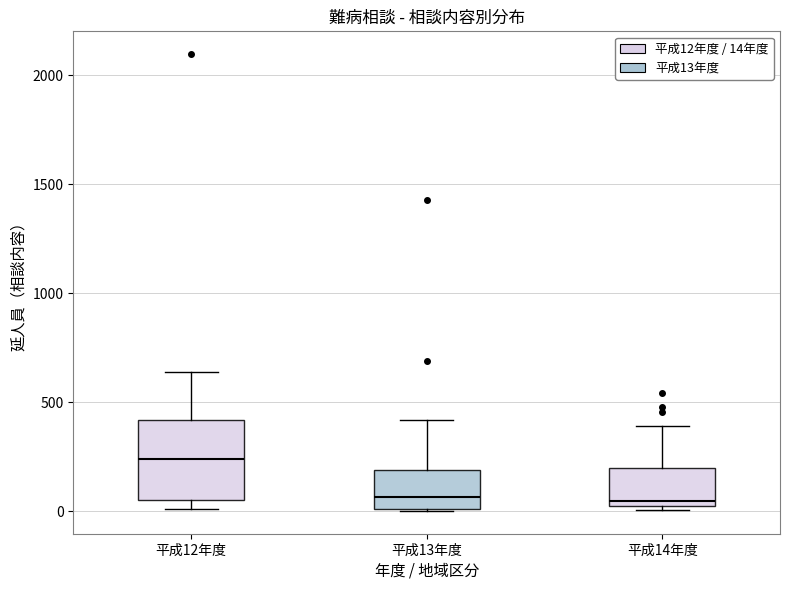

Reading left to right, transcribe this box plot: for each box, give where its median line is, the range the box spans, and where its two whiskers end, as read against the y-axis. The values are not printed on the chart, so give them approximately, as read against the axis.

平成12年度: median 250, box 50 to 400, whiskers 0 to 650
平成13年度: median 50, box 0 to 200, whiskers 0 to 400
平成14年度: median 50, box 0 to 200, whiskers 0 (just below the box's lower edge) to 400